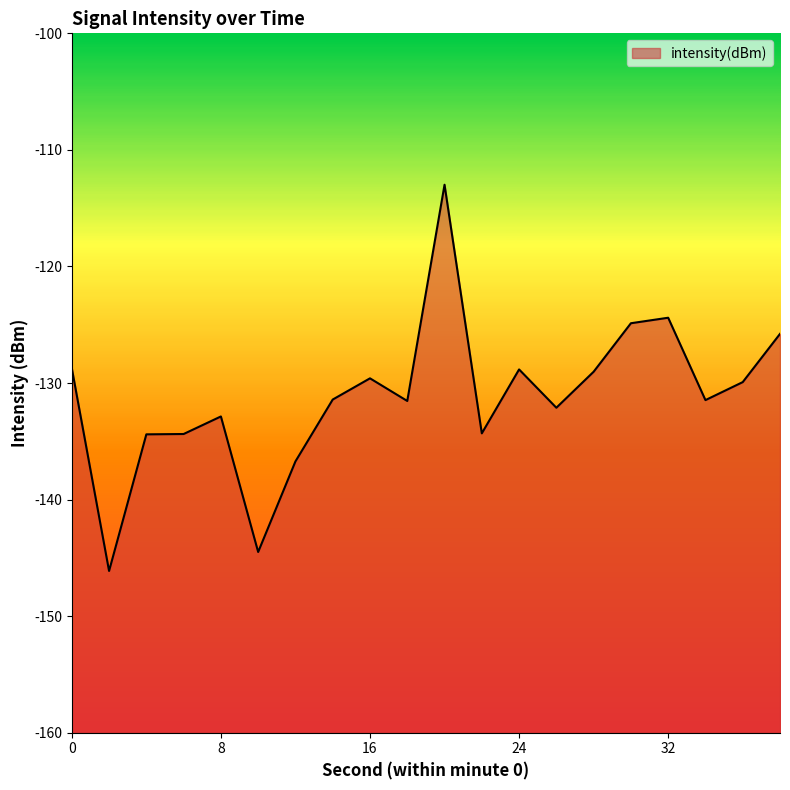

Rank the categories by value from highest to lowest.

20, 32, 30, 38, 0, 24, 28, 16, 36, 14, 34, 18, 26, 8, 22, 6, 4, 12, 10, 2